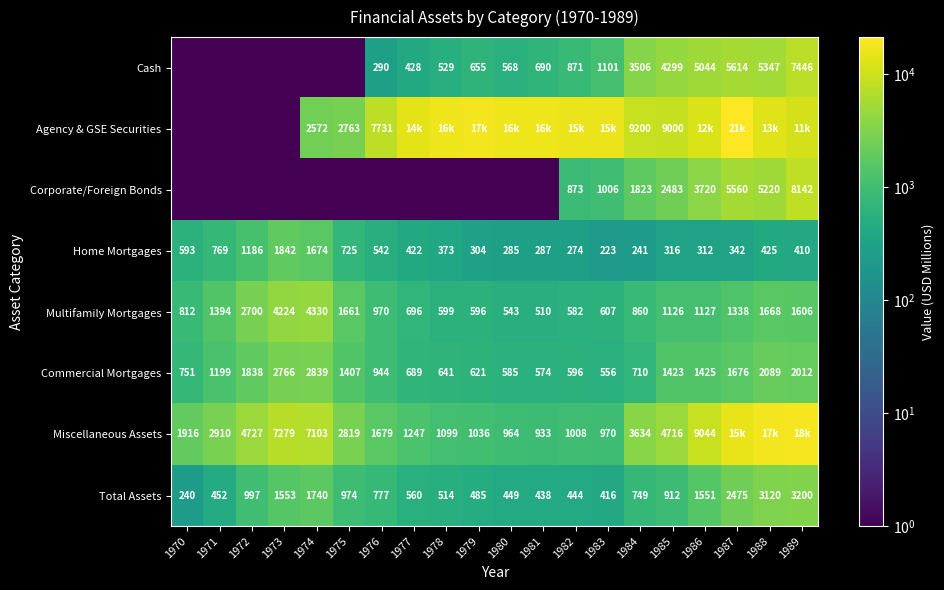

What value does the Total Assets series have at 1984?

749.0